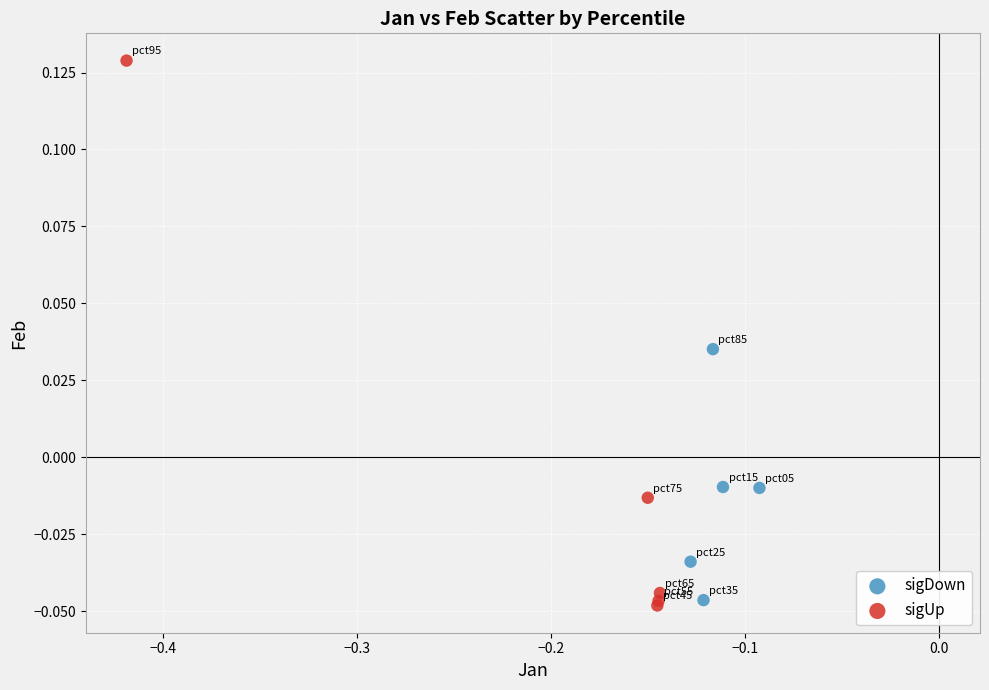

Which series reaches the maximum Y coordinate?

sigUp